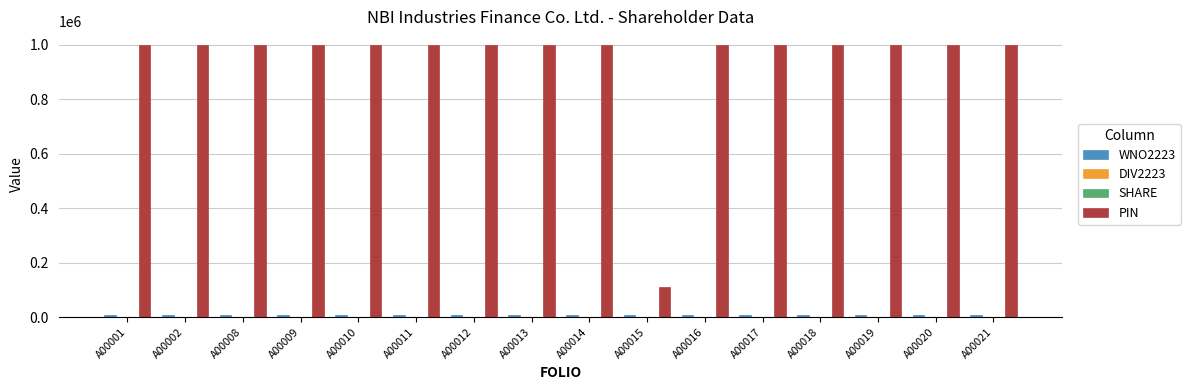

Between A00015 and A00021, which series saw the biggest shift?

PIN